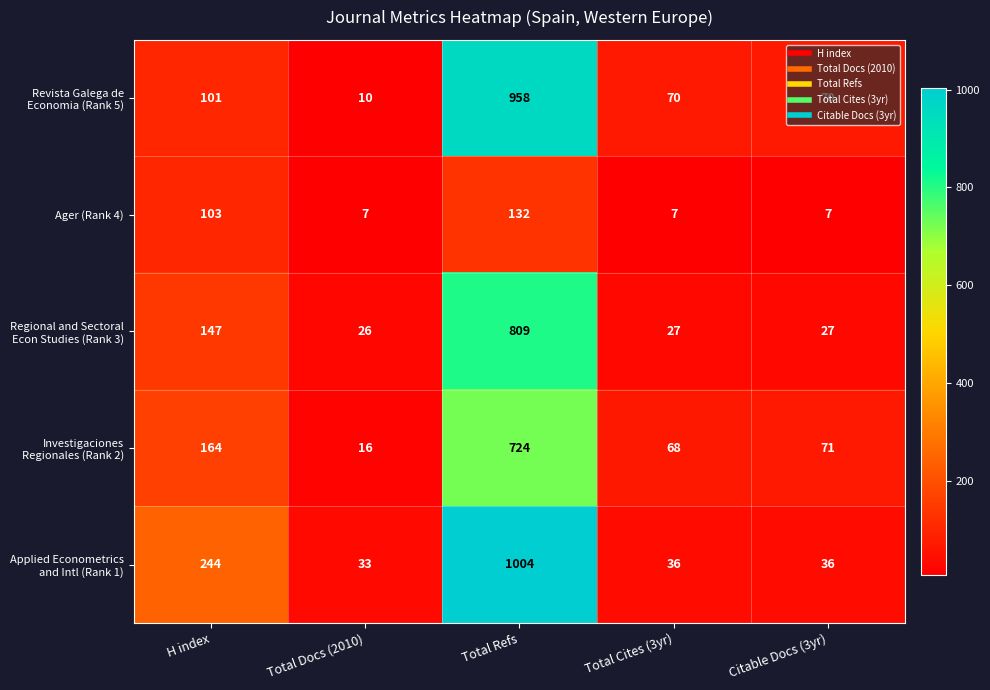

At which category is the sum across all series the highest?

Total Refs